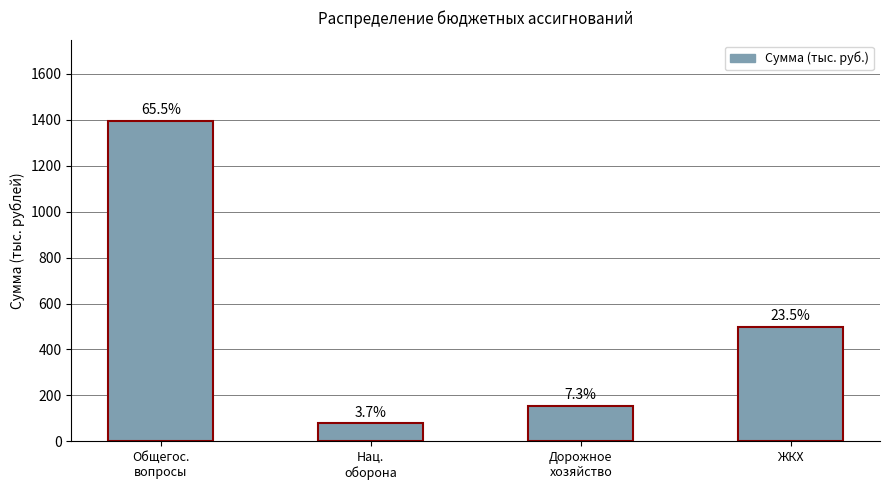

Are the bars horizontal?

No